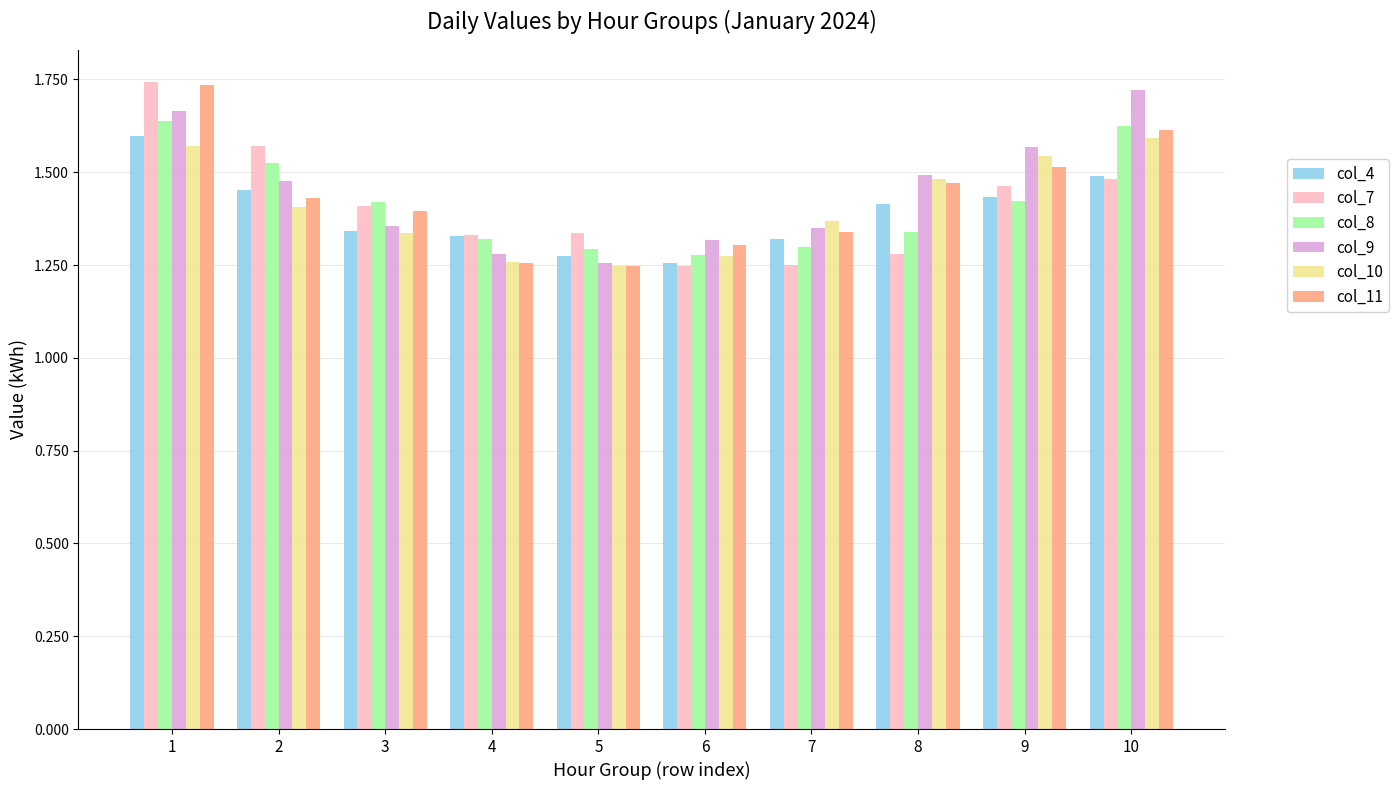

Which series has the largest total across all categories?

col_9